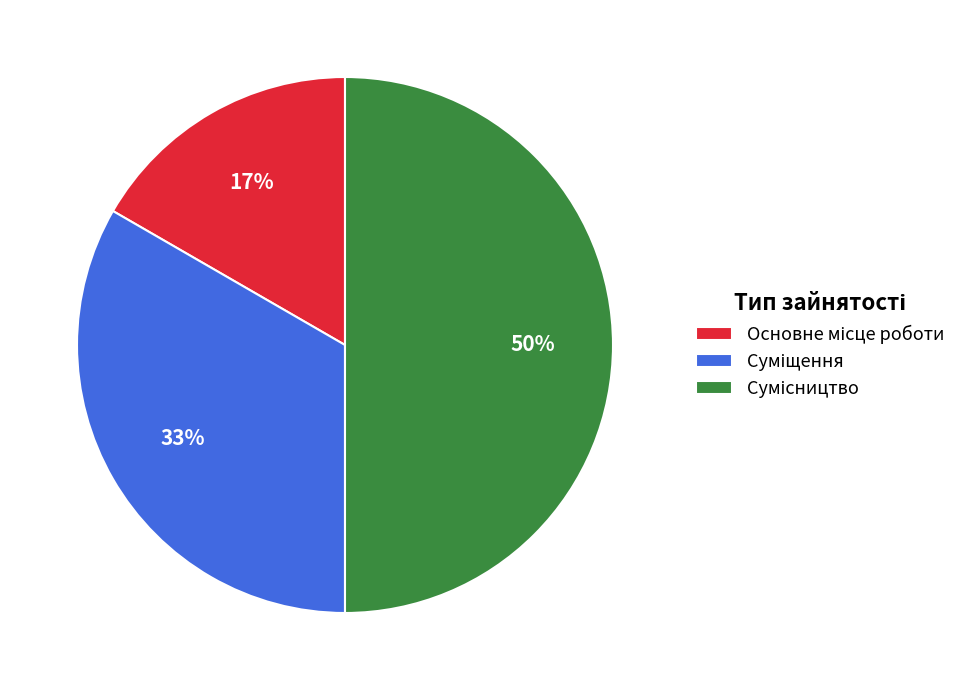

To the nearest percent, what is the average slice percentage?

33%